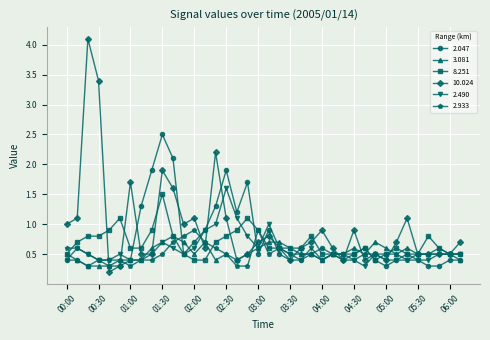

Which series has the largest total across all categories?

10.024